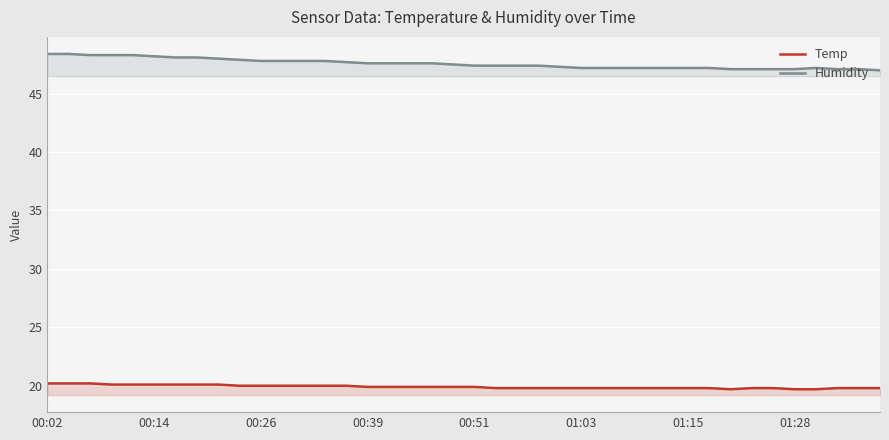

The value of Temp at 22 is 19.8. True or false?

True